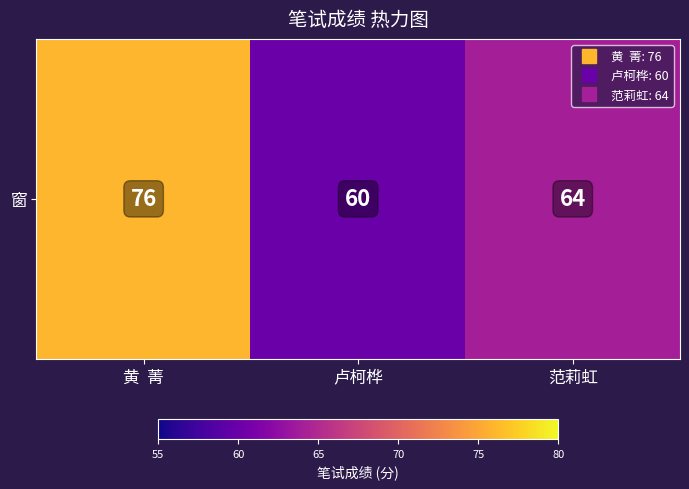

What is the difference between the maximum and minimum values?

16